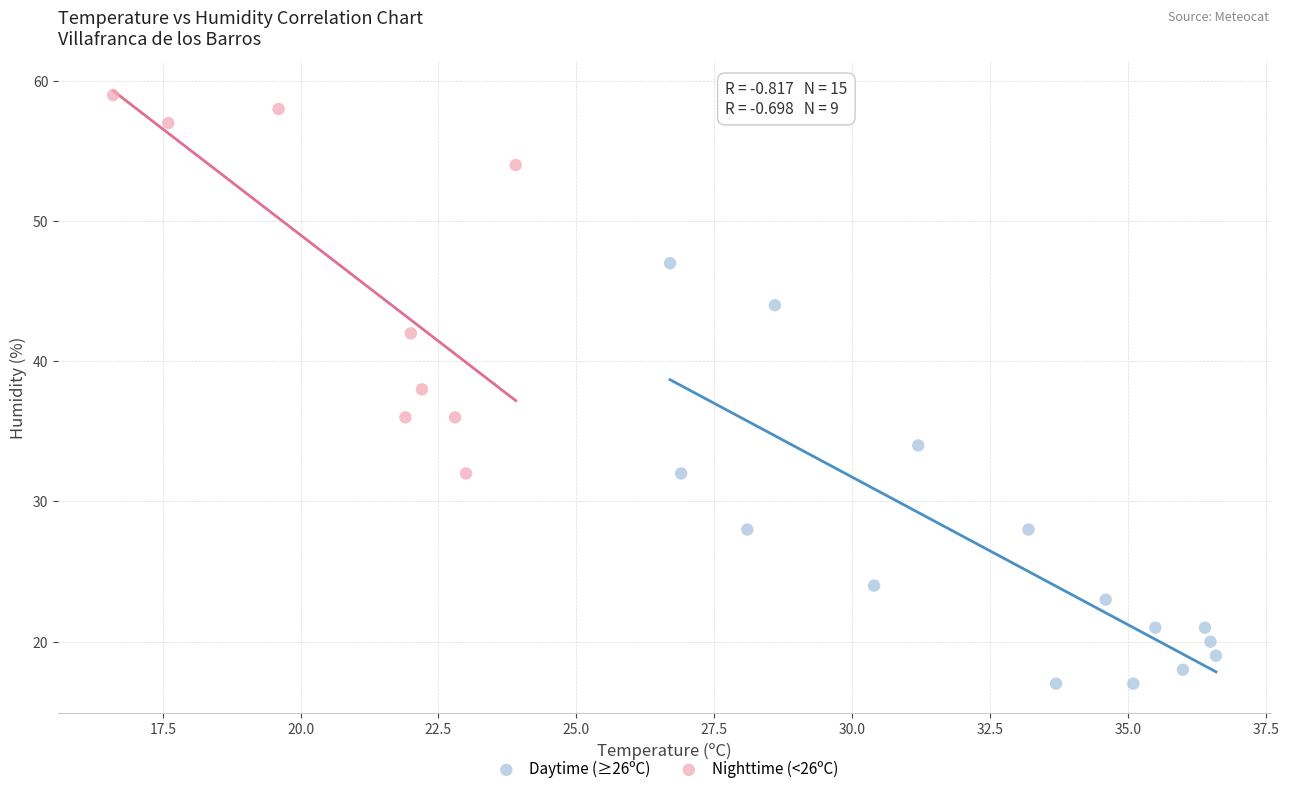

Which series contains the lowest Y value?

Daytime (≥26ºC)